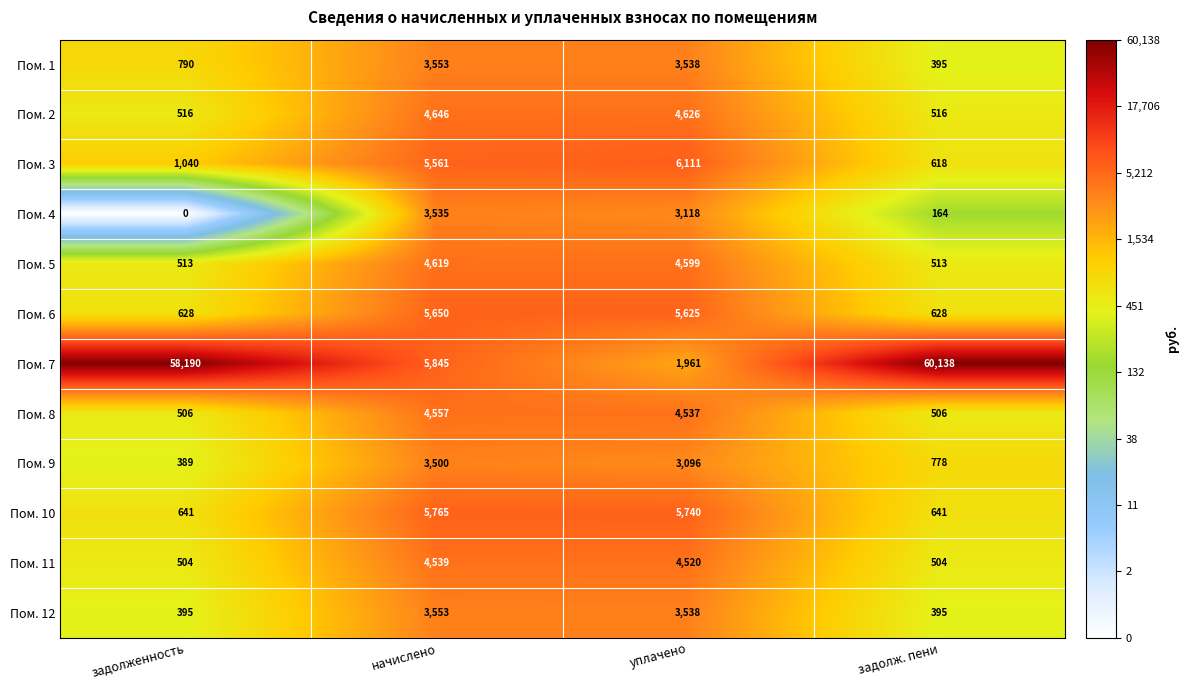

What is the spread (max minus min) of values at уплачено?

4150